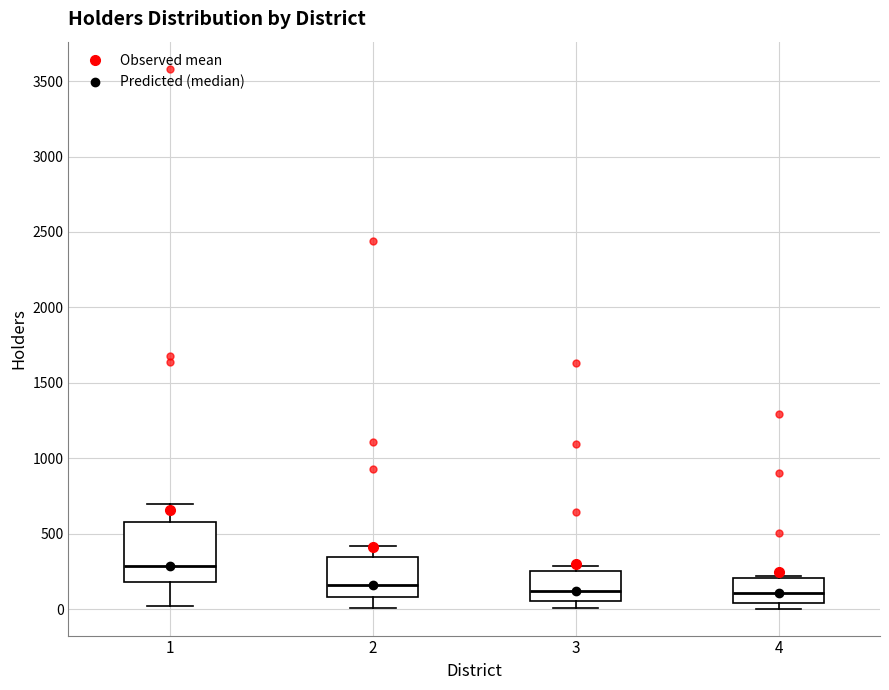

Where is the lower edge of the box at x = 3 on the y-axis? The values are not printed on the chart, so give them approximately, as read against the axis.

50